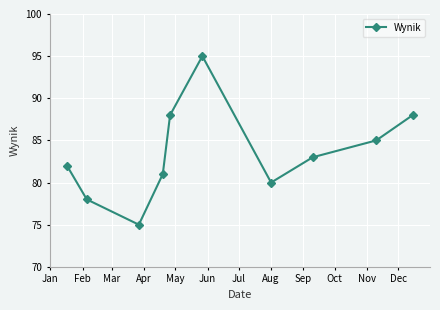

What is the value of the 6th point from the left?

95